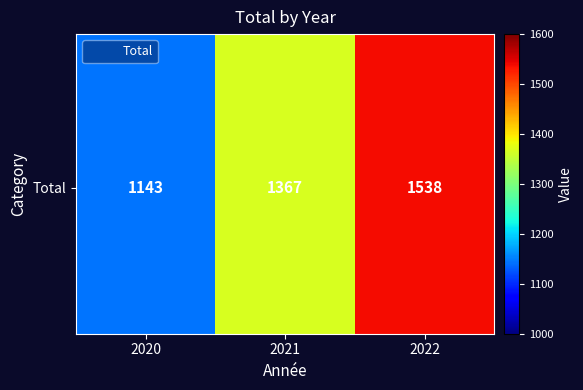

Which has a higher value, 2021 or 2020?

2021